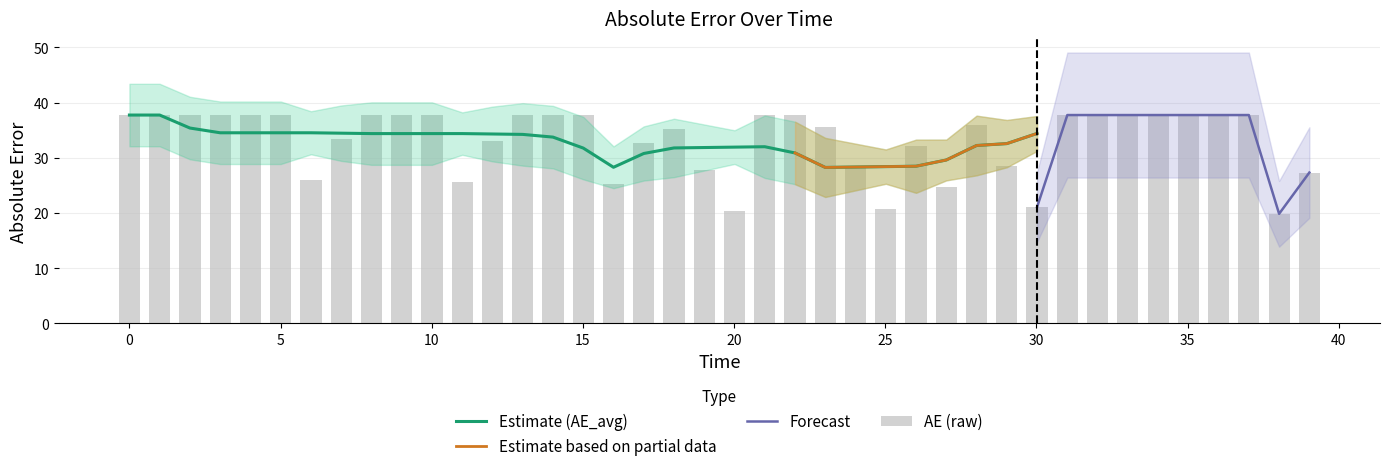

What is the difference between the AE_avg values at 33.02293259207783 and 3.0020847810979845?

3.2